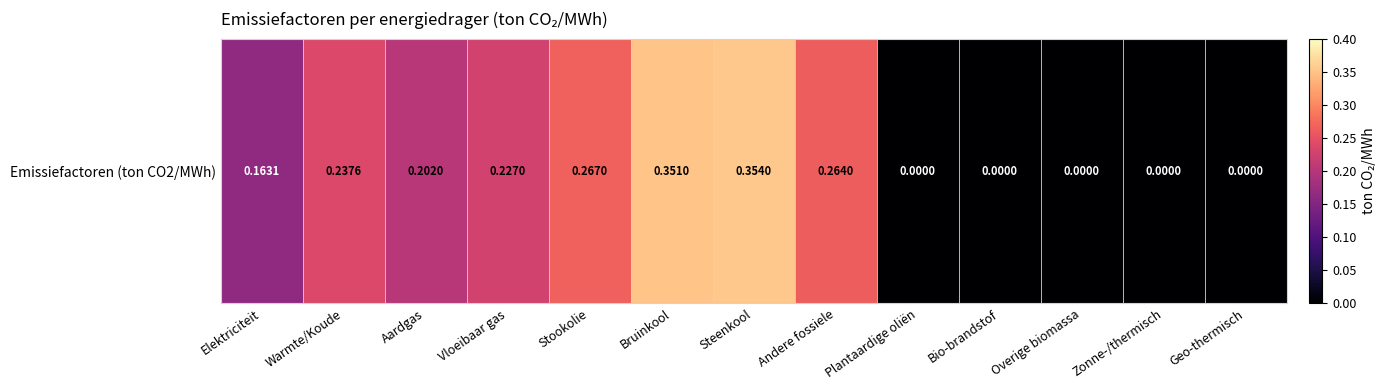

At which label is the value closest to 0?

Plantaardige oliën